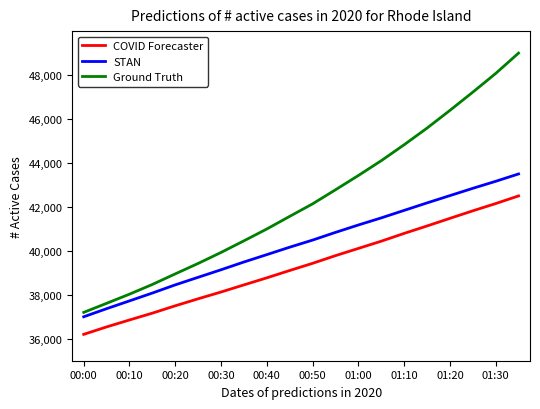

Rank the series by their maximum value, from highest to lowest.

Ground Truth, STAN, COVID Forecaster